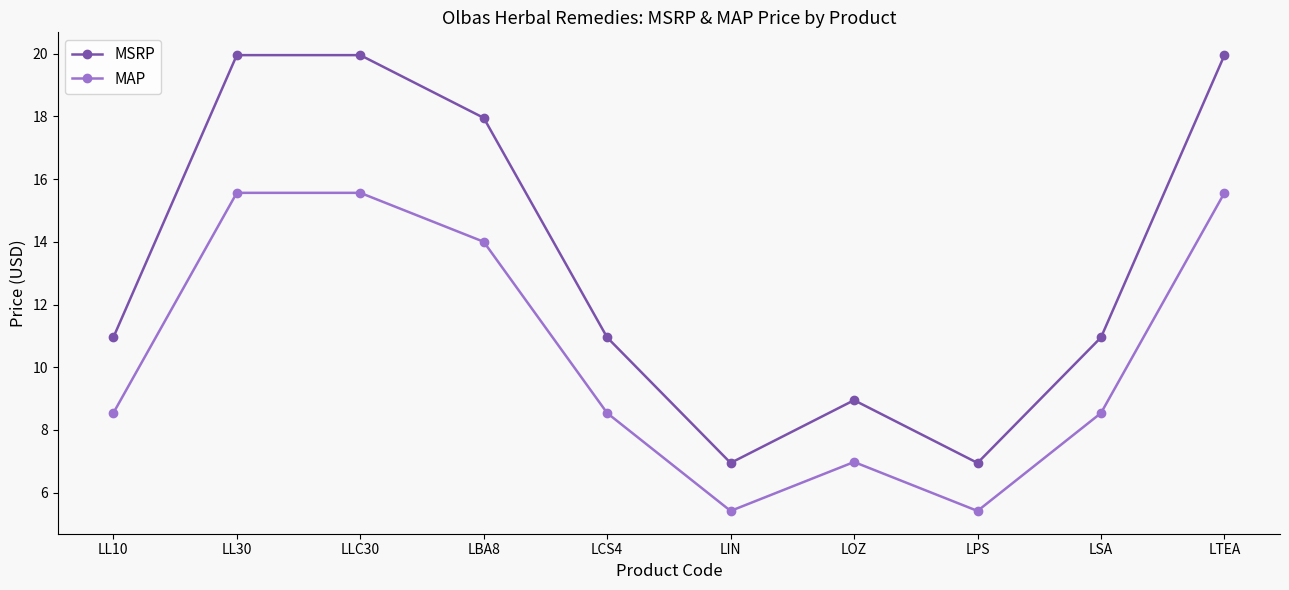

True or false: MAP and MSRP intersect in this chart.

False